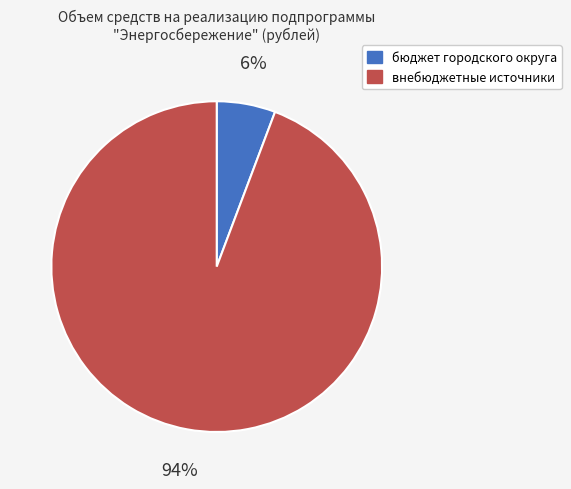

Is there a majority slice in this chart?

Yes